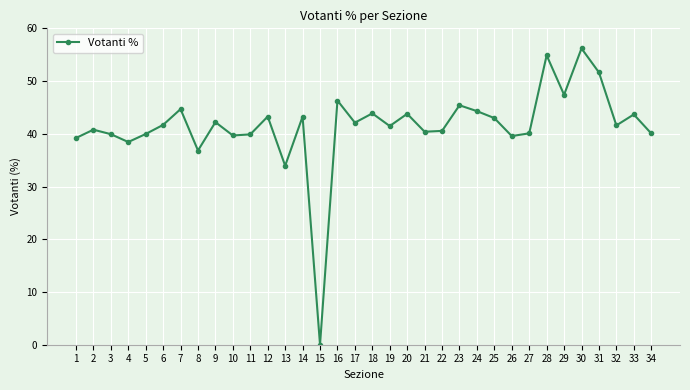

True or false: the data shows 75.7 at 16.

False